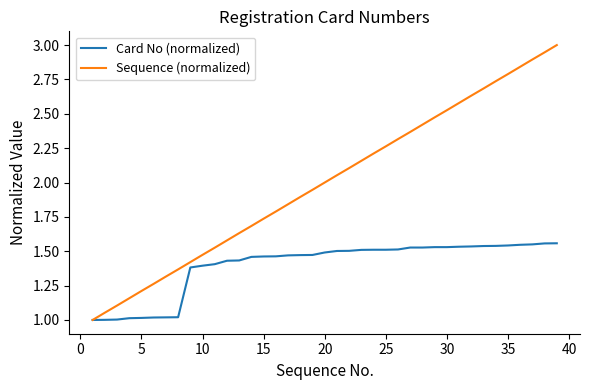

List the series in order of their peak value, highest first.

Sequence (normalized), Card No (normalized)